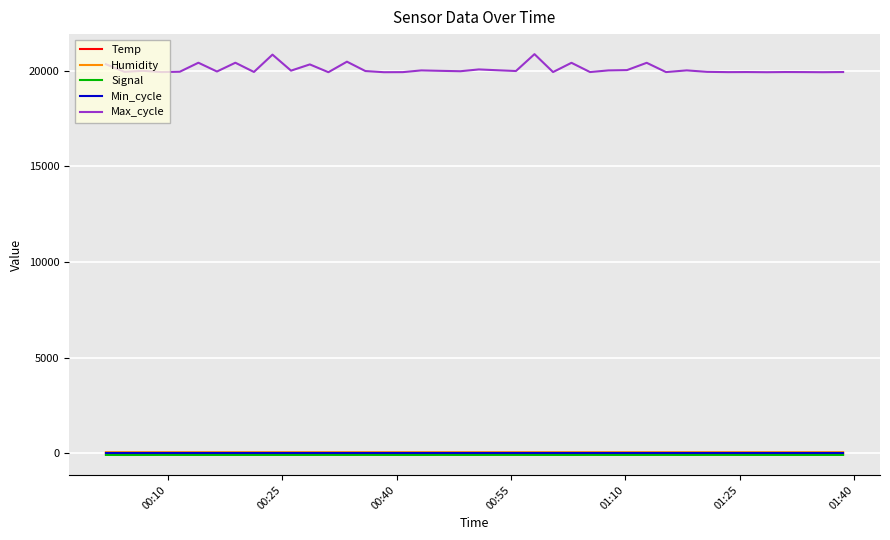

True or false: Temp and Max_cycle intersect in this chart.

False